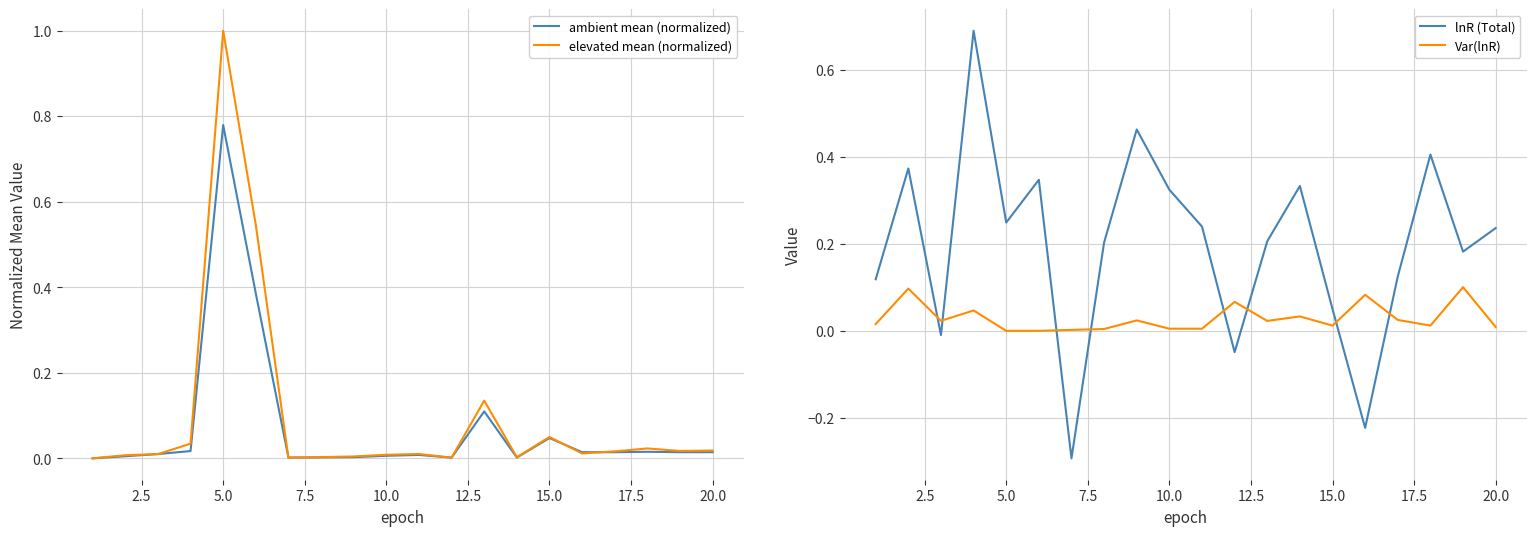

Count the number of data series in this chart.

4